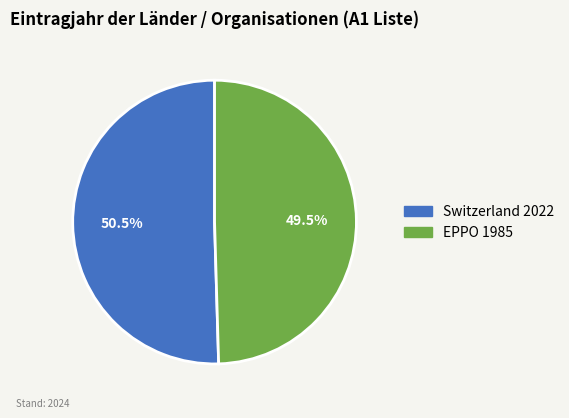

Is there any slice that represents more than half of the pie?

Yes